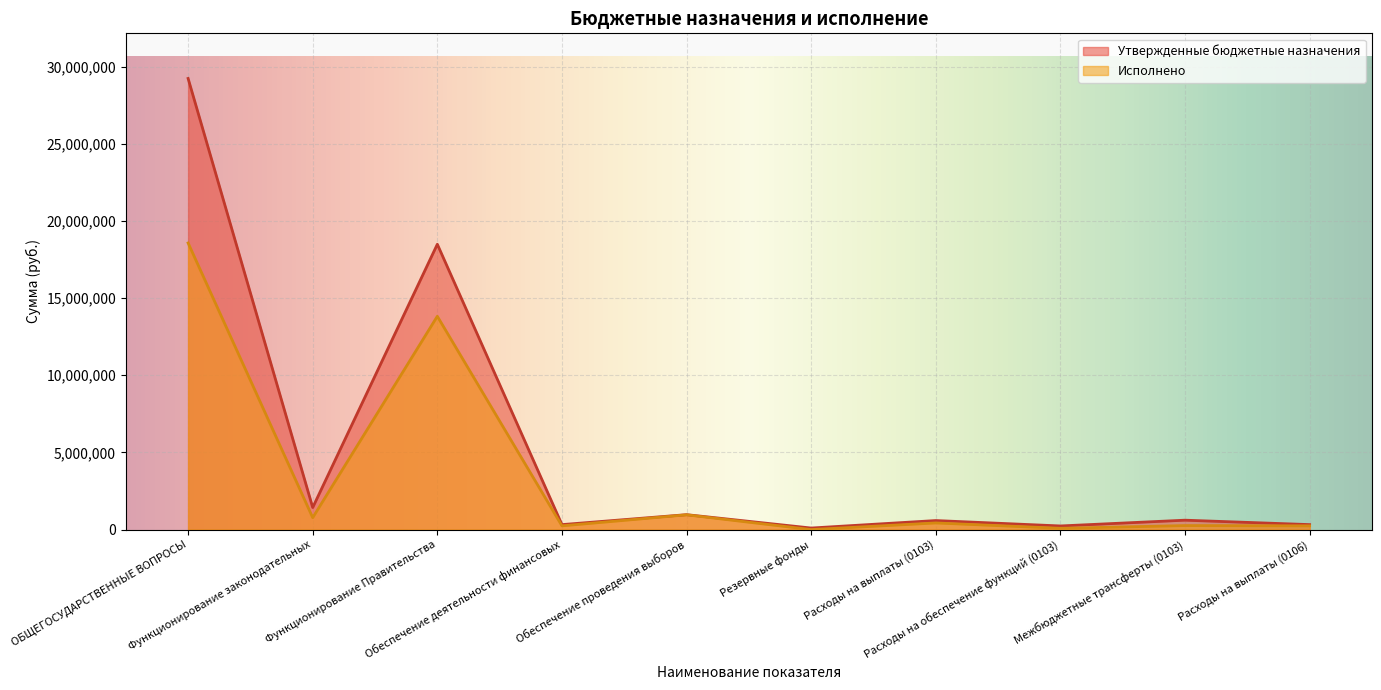

What is the difference between the highest and lowest values at Обеспечение деятельности финансовых?

80550.0